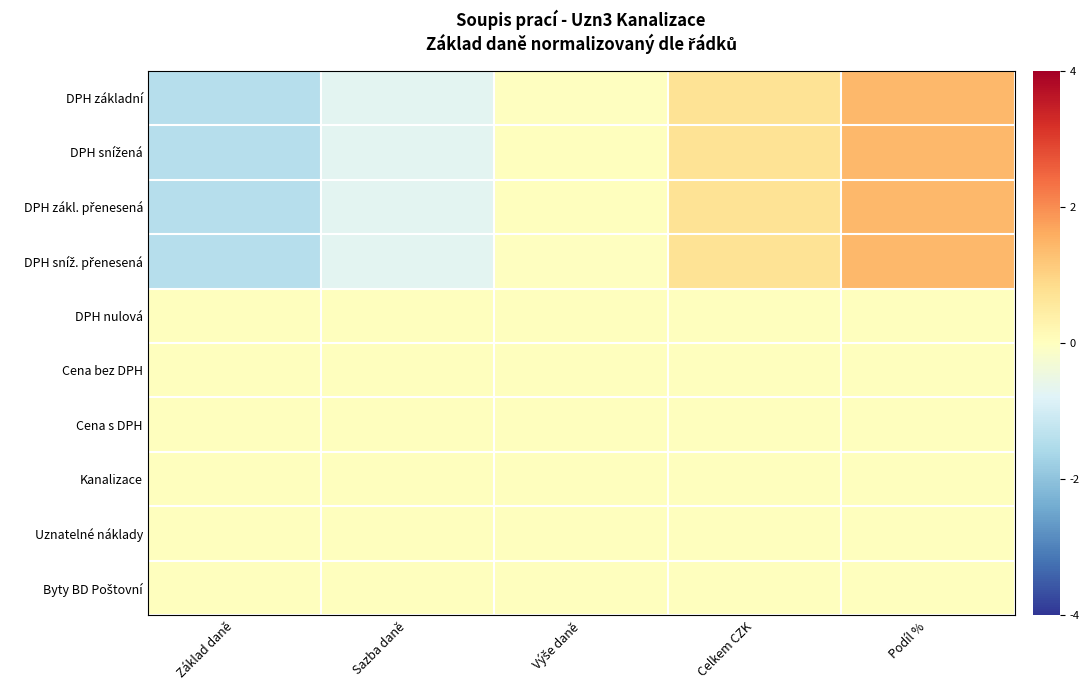

Which category has the highest value across all series?

Podíl %